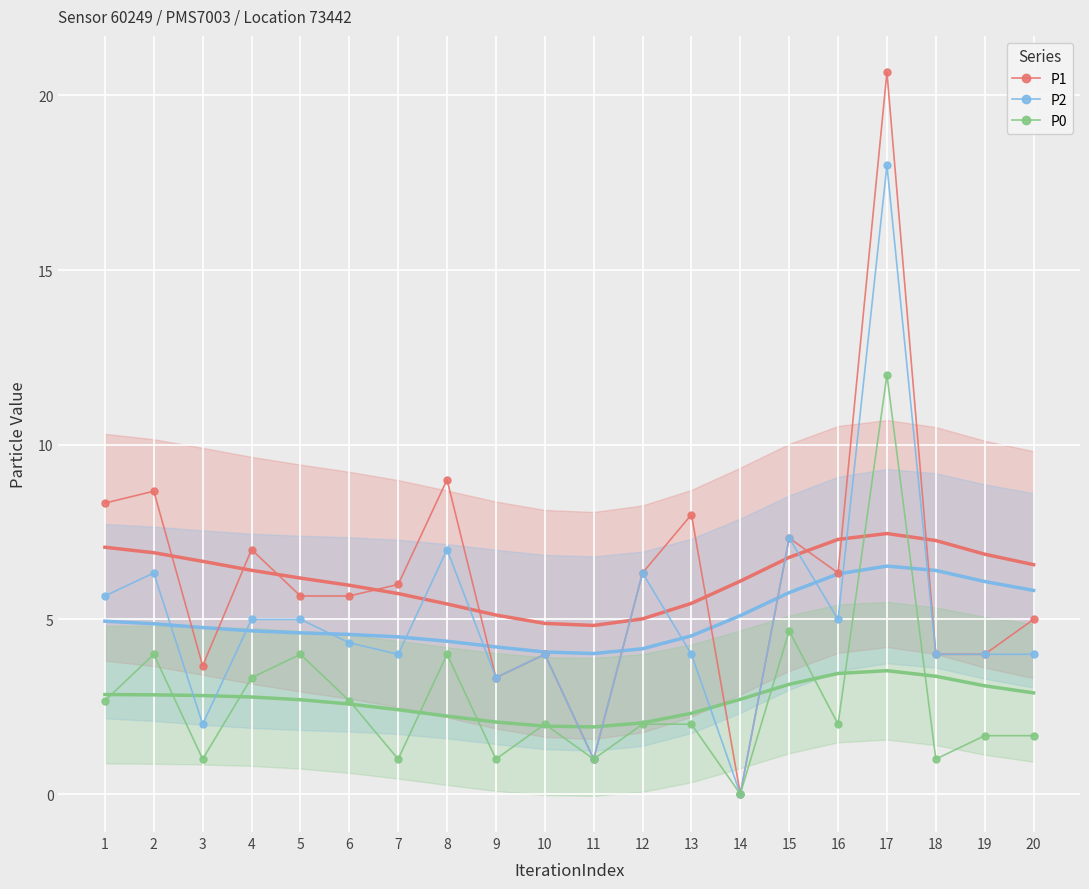

List the series in order of their peak value, lowest first.

P0, P2, P1